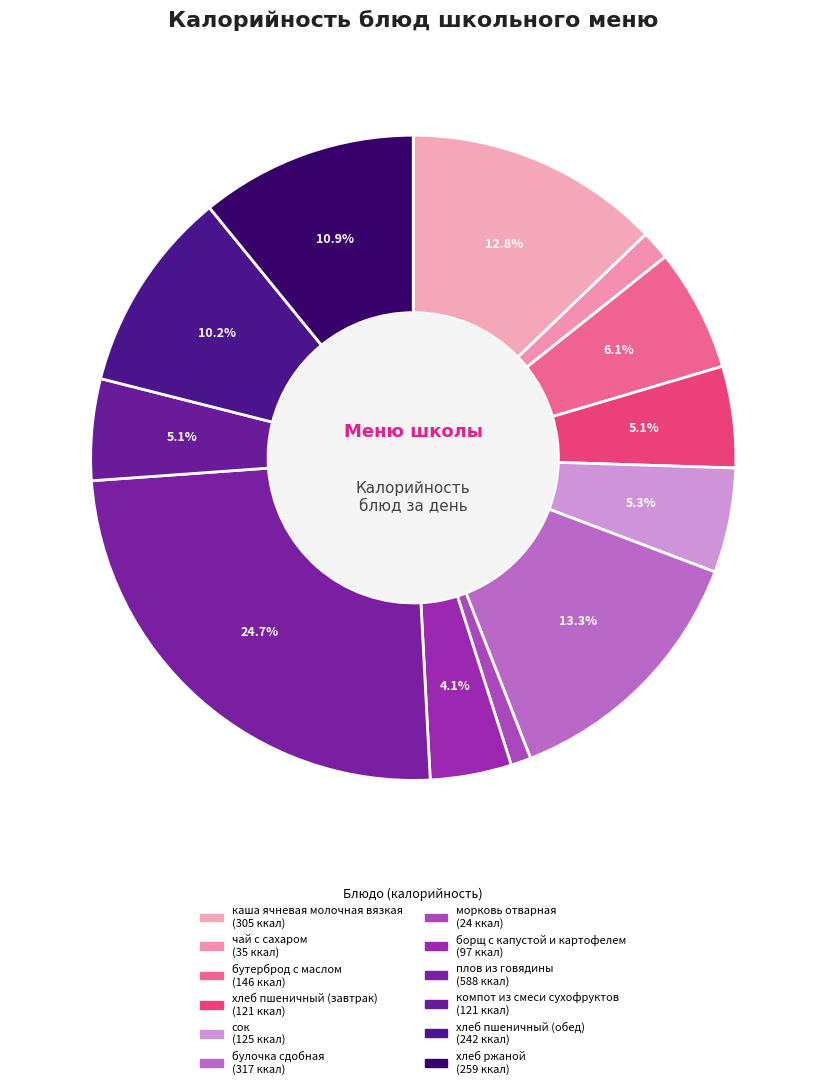

Combined, what portion of the pie is сок and хлеб ржаной?

16.1%